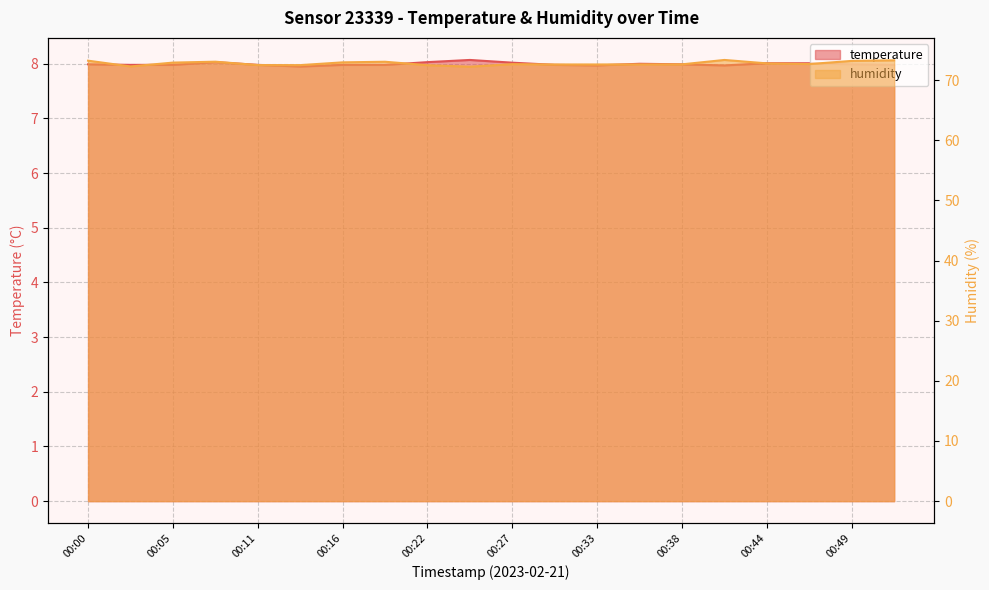

What is the difference between the maximum and minimum values in the humidity series?

1.1